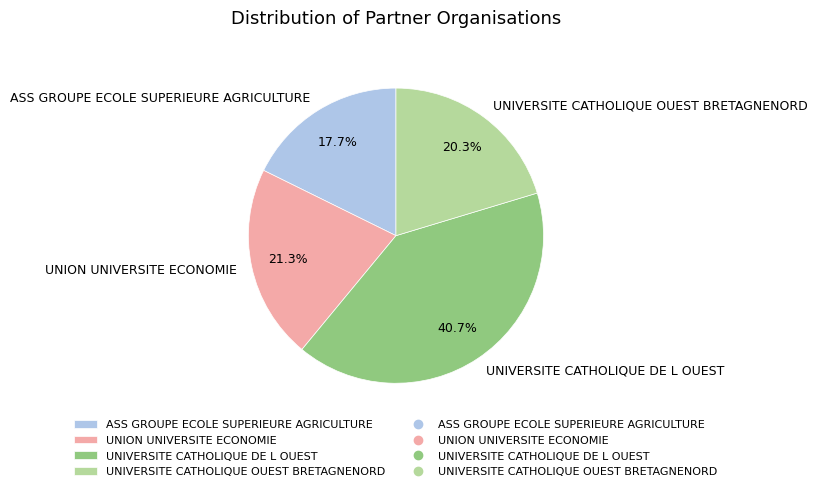

To the nearest percent, what portion does UNIVERSITE CATHOLIQUE OUEST BRETAGNENORD represent?

20%